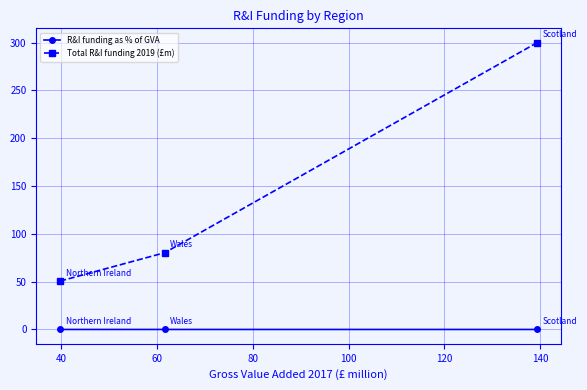

Which series has the widest spread of values?

Total R&I funding 2019 (£m)